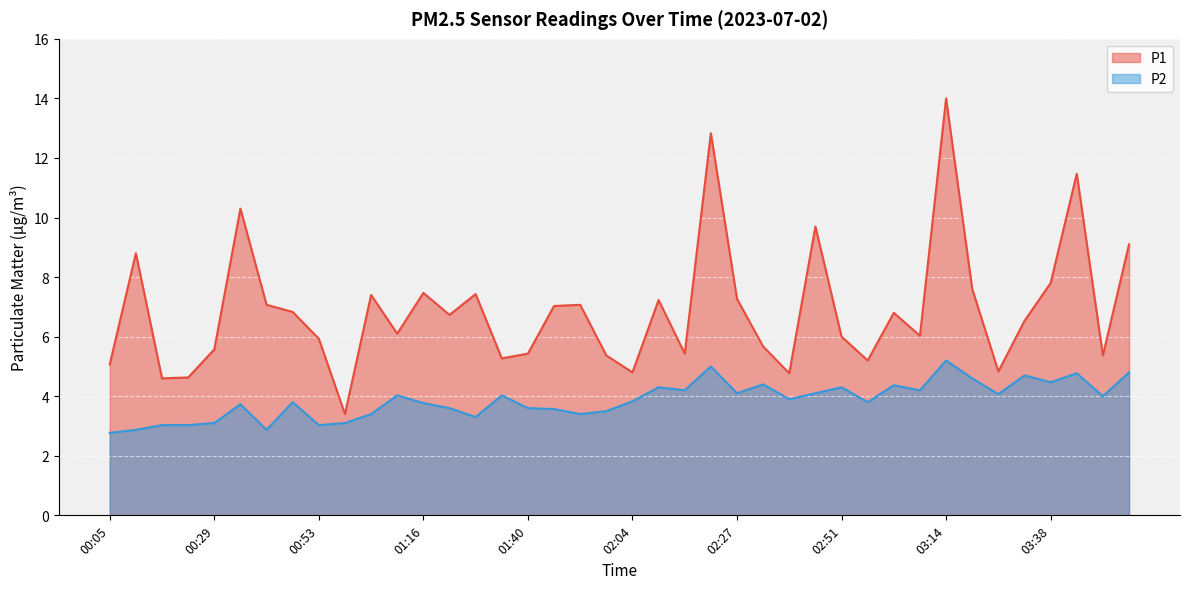

The P2 series shows 4.1 at 02:45. True or false?

True